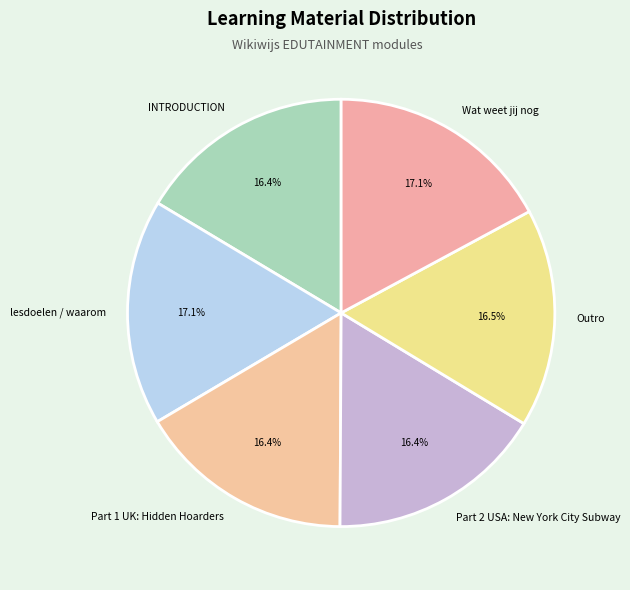

Is there any slice that represents more than half of the pie?

No